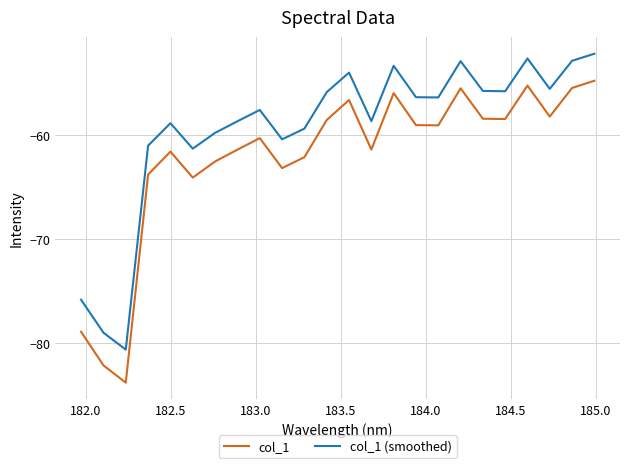

True or false: col_1 has more than 2 points higher than both neighbors.

True